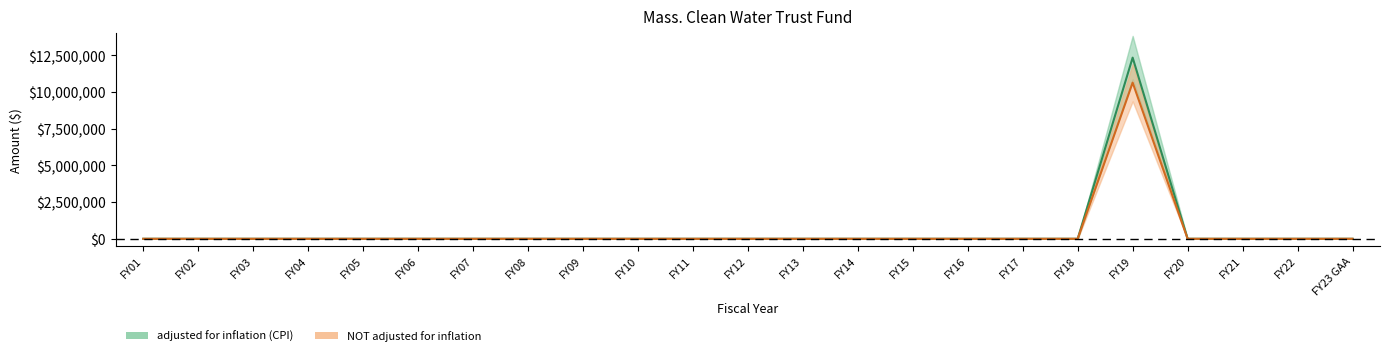

What is the label of the 2nd point from the right?

FY22